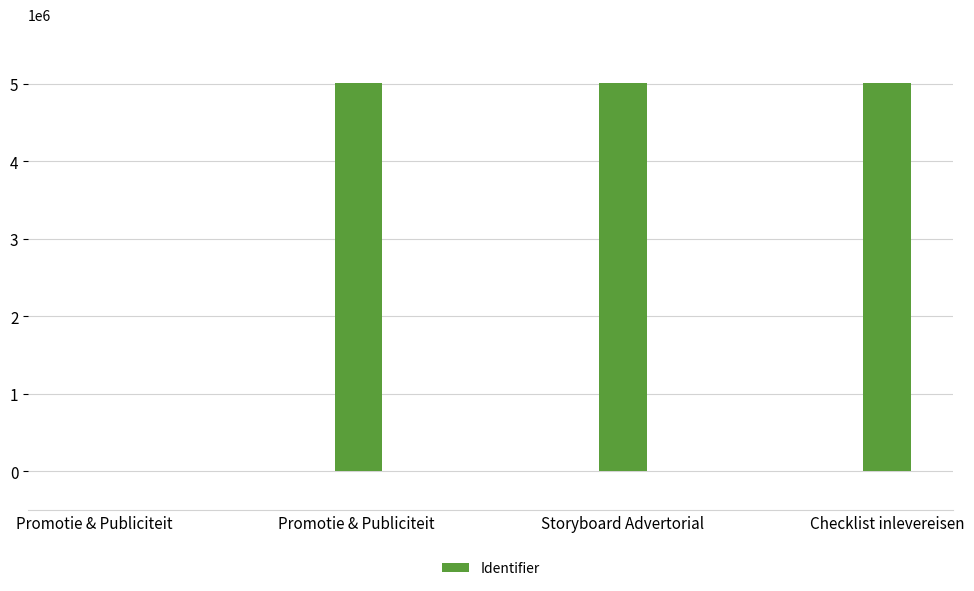

The value at Storyboard Advertorial is 7122123. True or false?

False